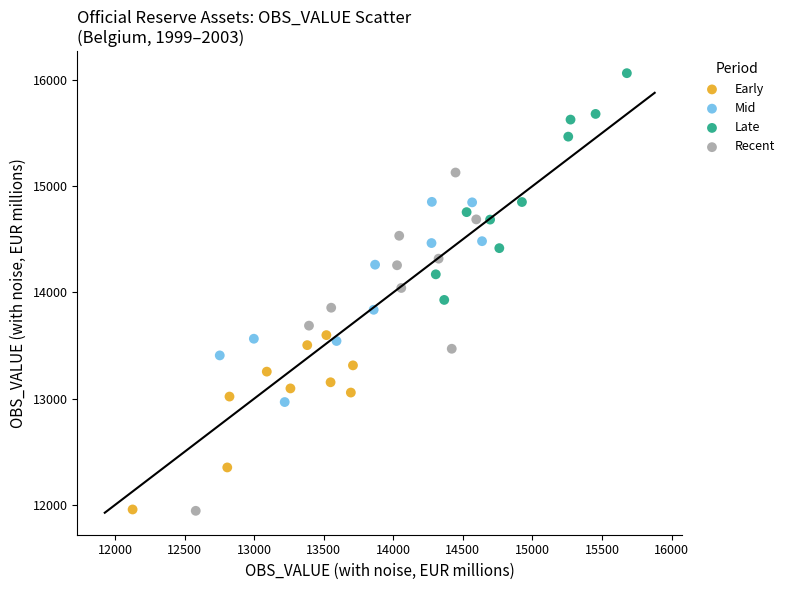

Which series has the widest spread of Y values?

Recent